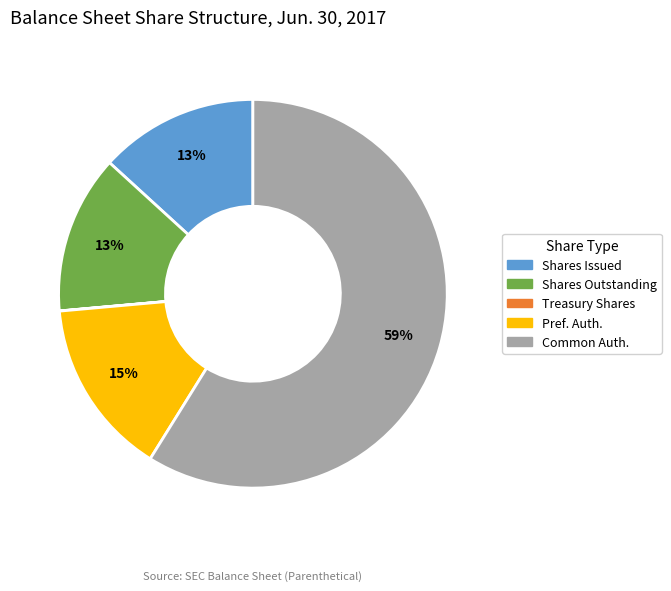

To the nearest percent, what percentage of the pie is Shares Outstanding?

13%